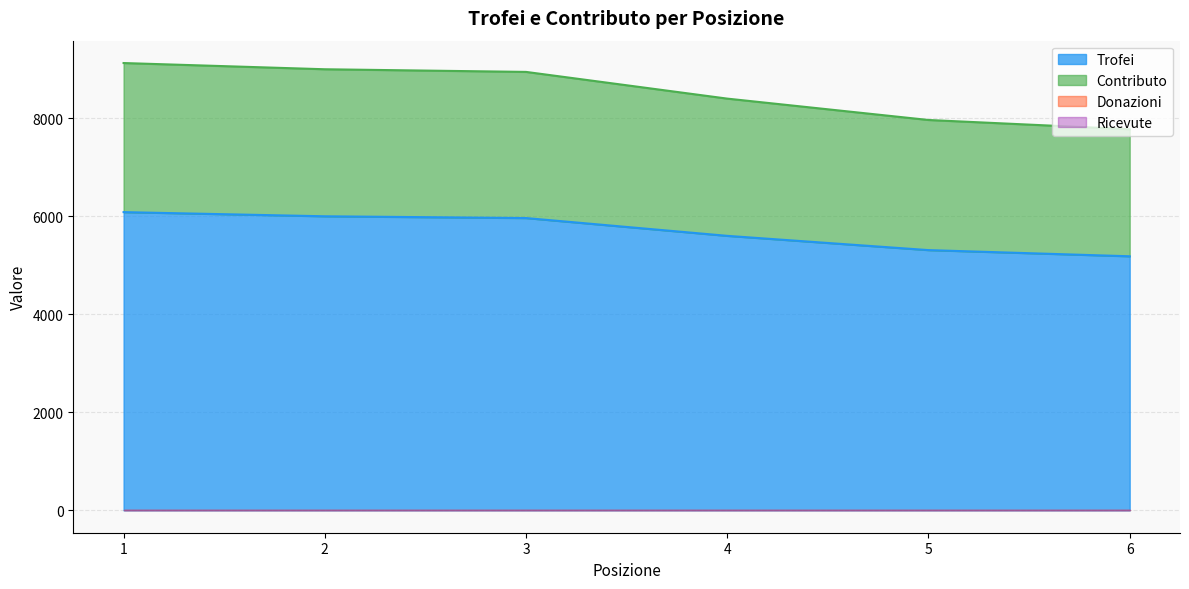

Which series has the largest total across all categories?

Contributo